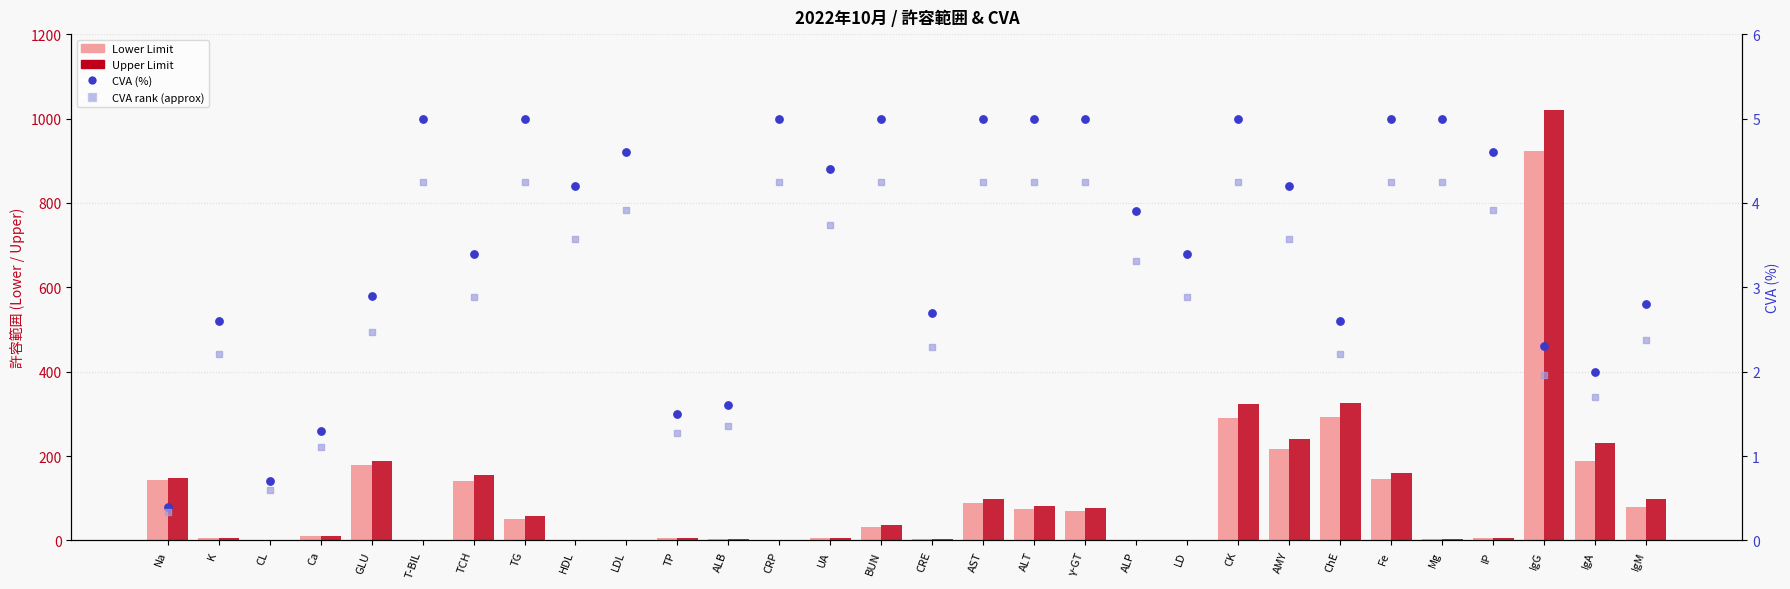

Is the value of CVA (%) at CL greater than the value of Lower Limit at IgM?

No